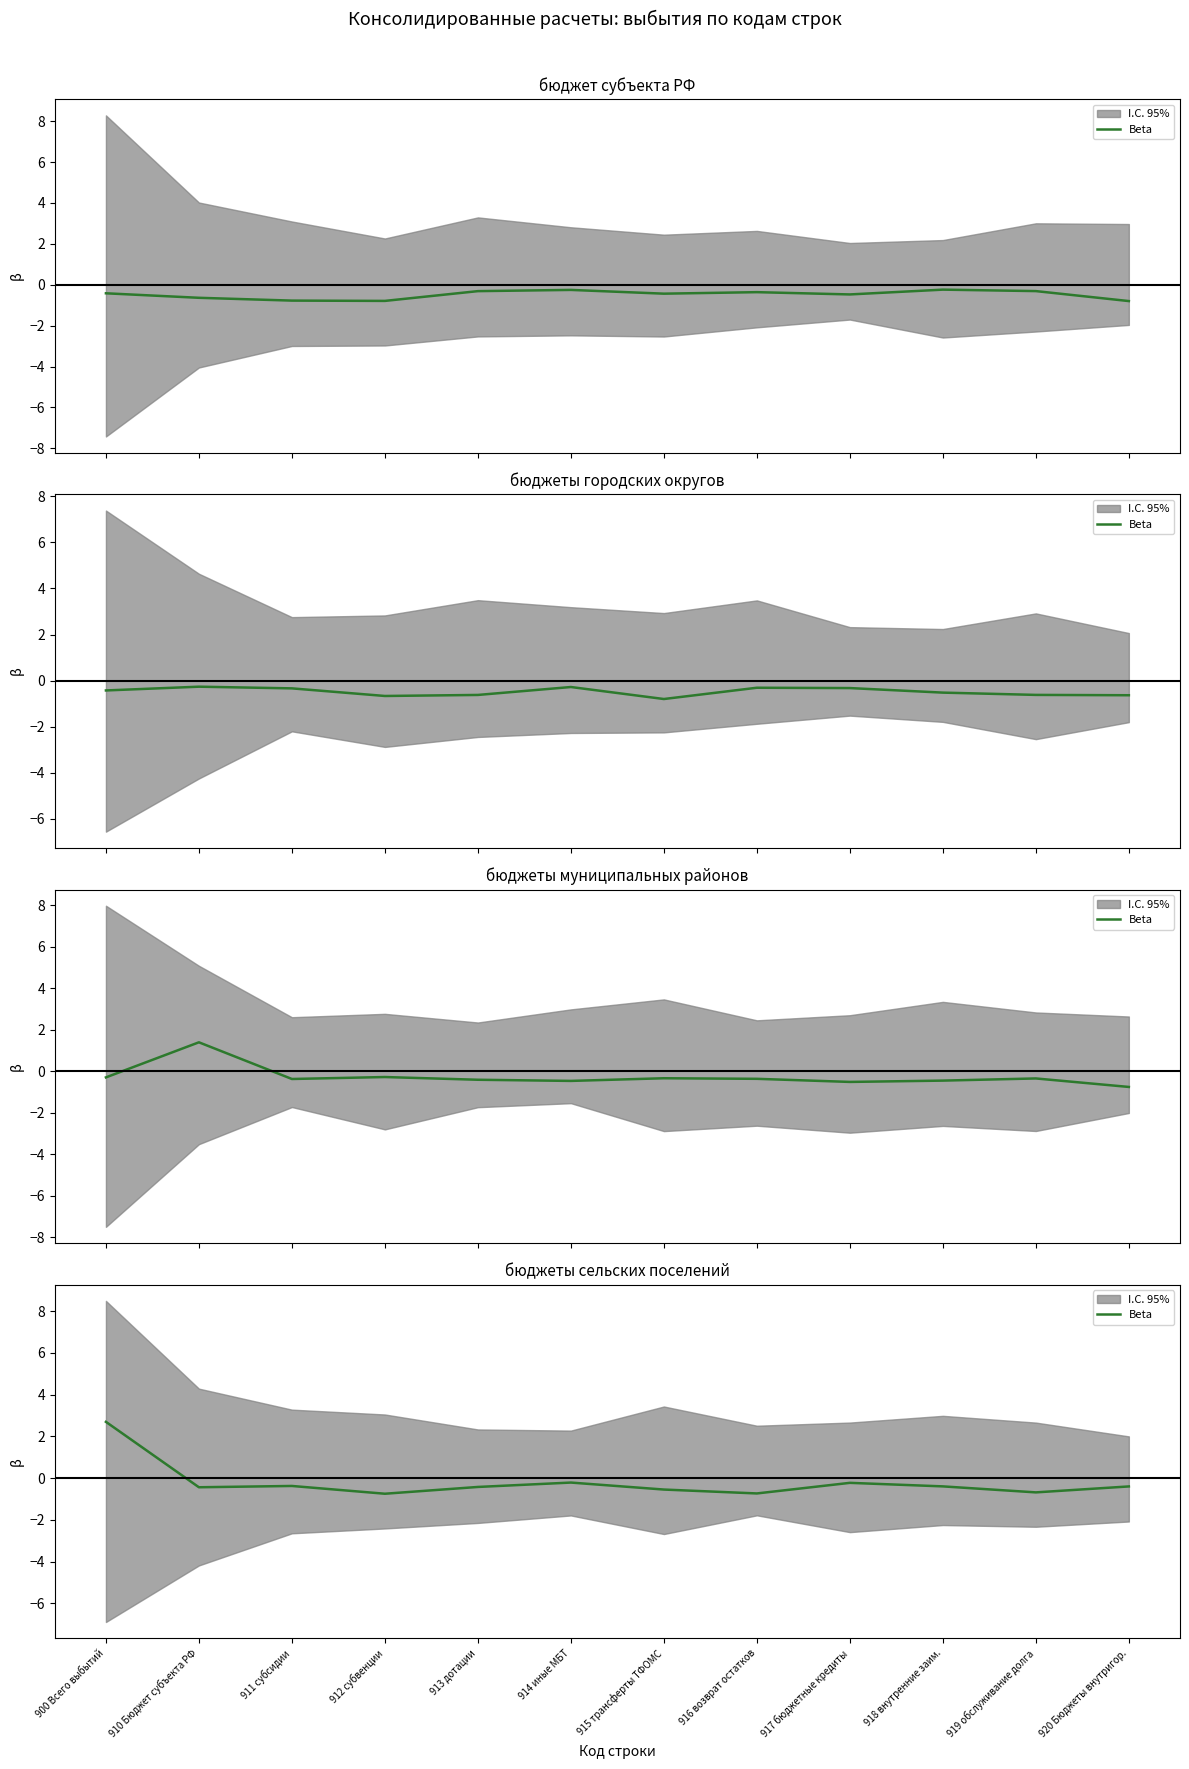

Which category has the highest value across all series?

900 Всего выбытий